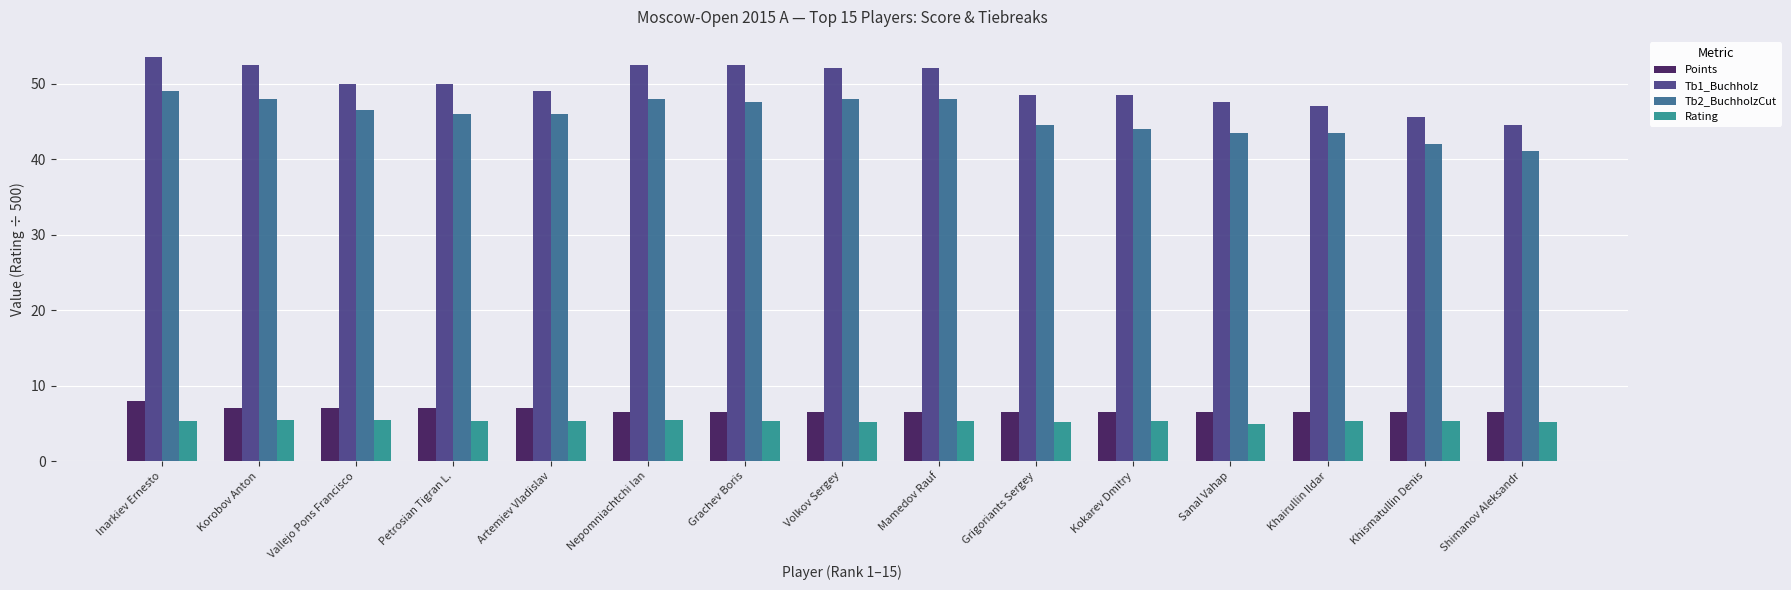

What is the total value across all series at Korobov Anton?

112.9